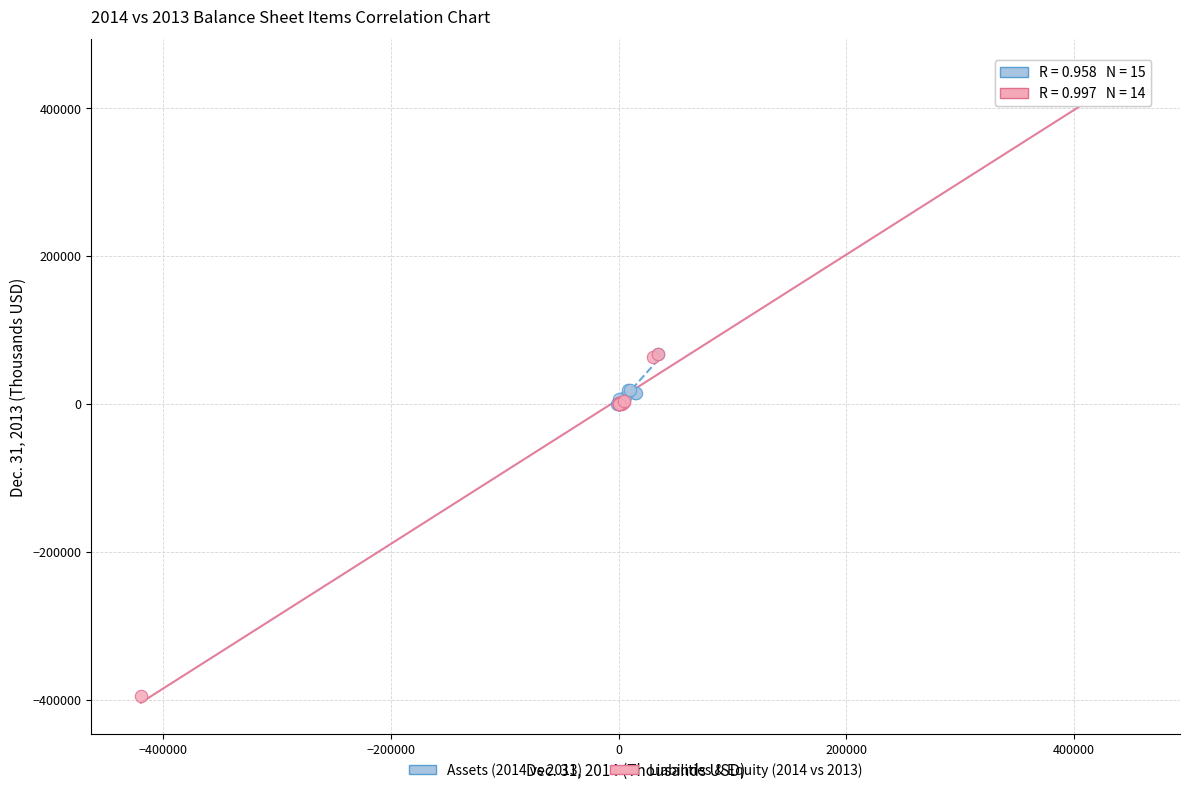

Which series contains the highest Y value?

Liabilities & Equity (2014 vs 2013)